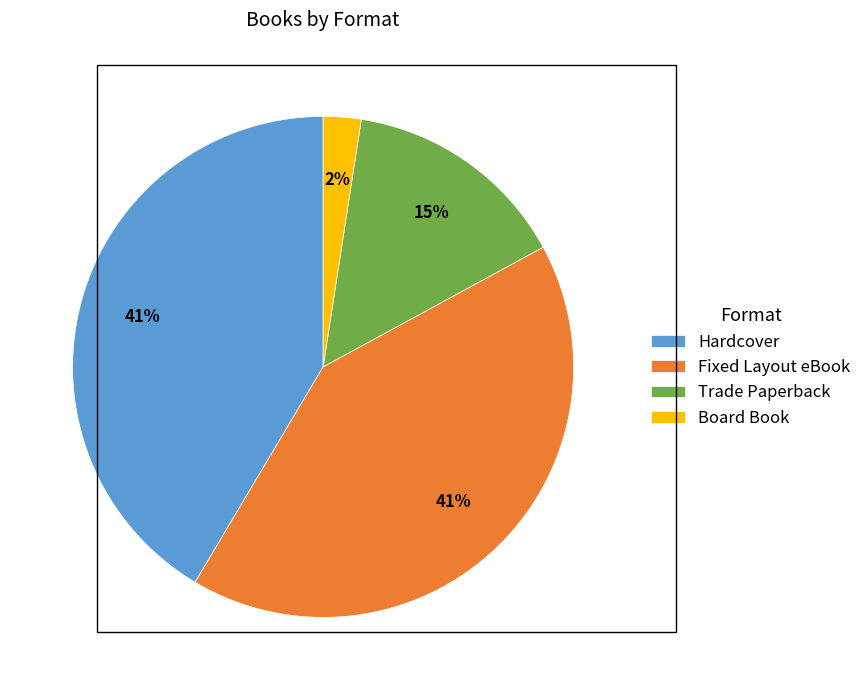

Is the sum of Board Book and Hardcover greater than half?

No